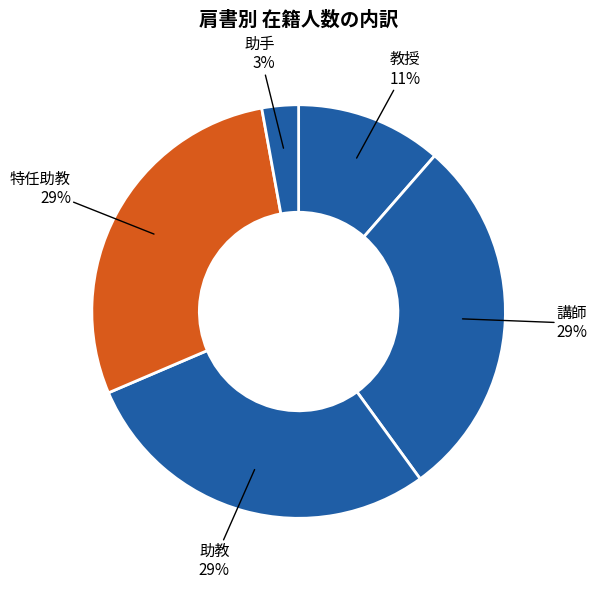

True or false: 助手 accounts for 3% of the total.

True